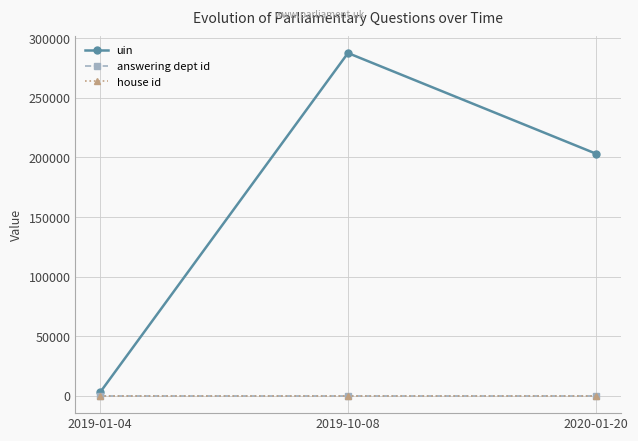

Which series changed the most between 2019-10-08 and 2020-01-20?

uin